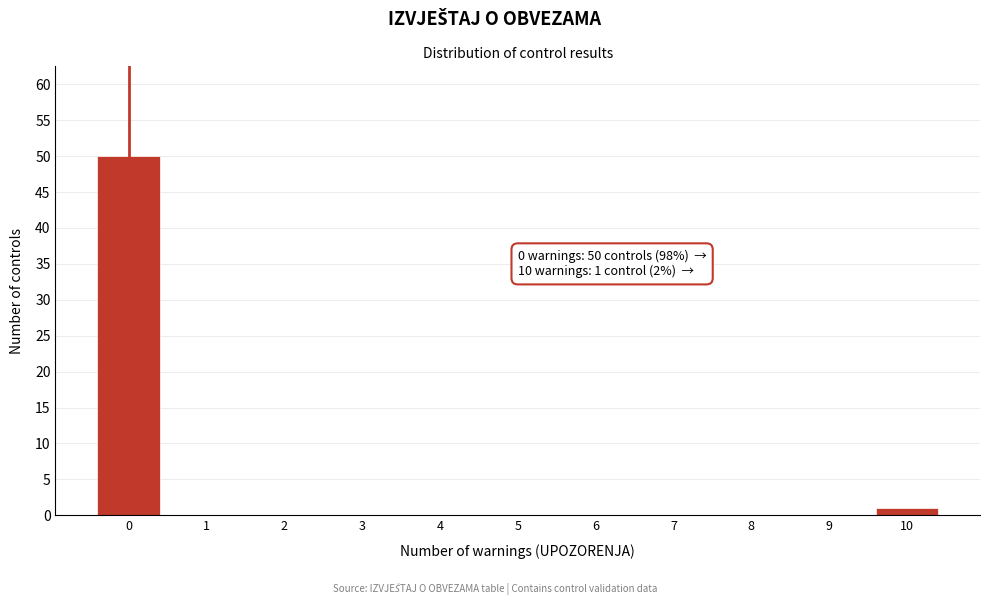

Reading right to left, extract all data points from this chart.

10=1	9=0	8=0	7=0	6=0	5=0	4=0	3=0	2=0	1=0	0=50